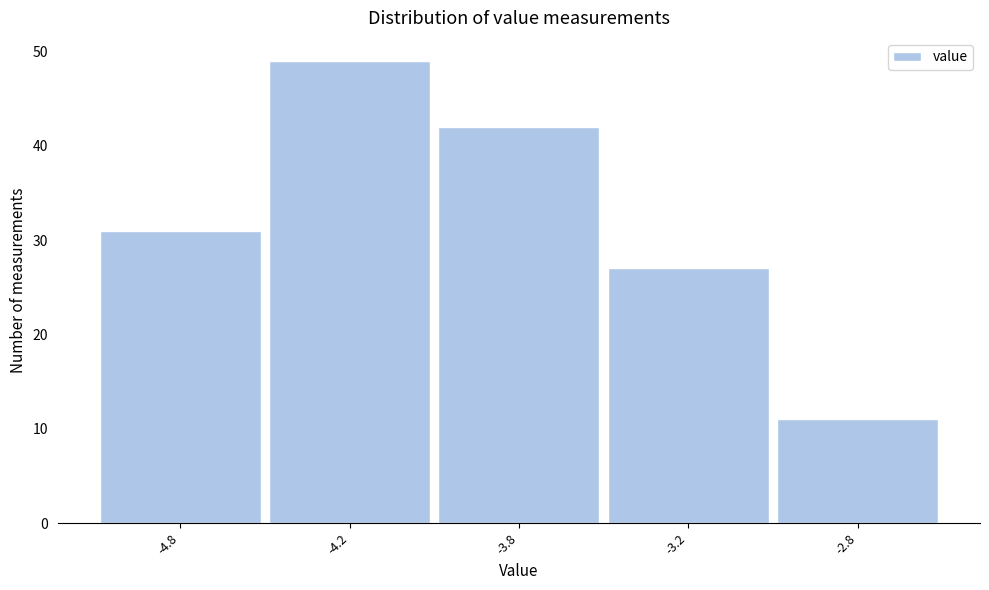

Reading right to left, list all the values displayed in this chart.

-2.8=11	-3.2=27	-3.8=42	-4.2=49	-4.8=31